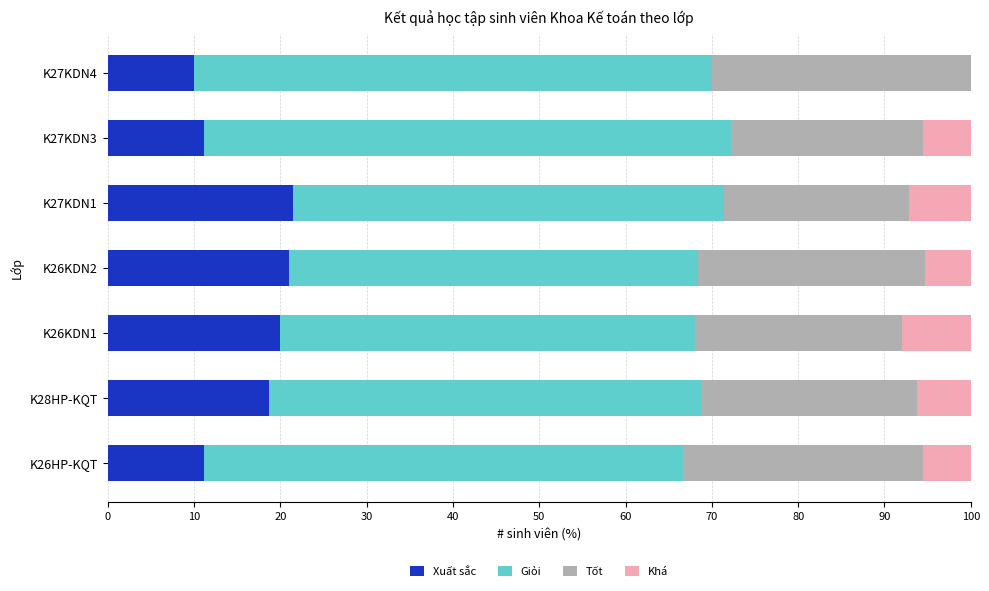

What is the total value across all series at K27KDN3?

100.0